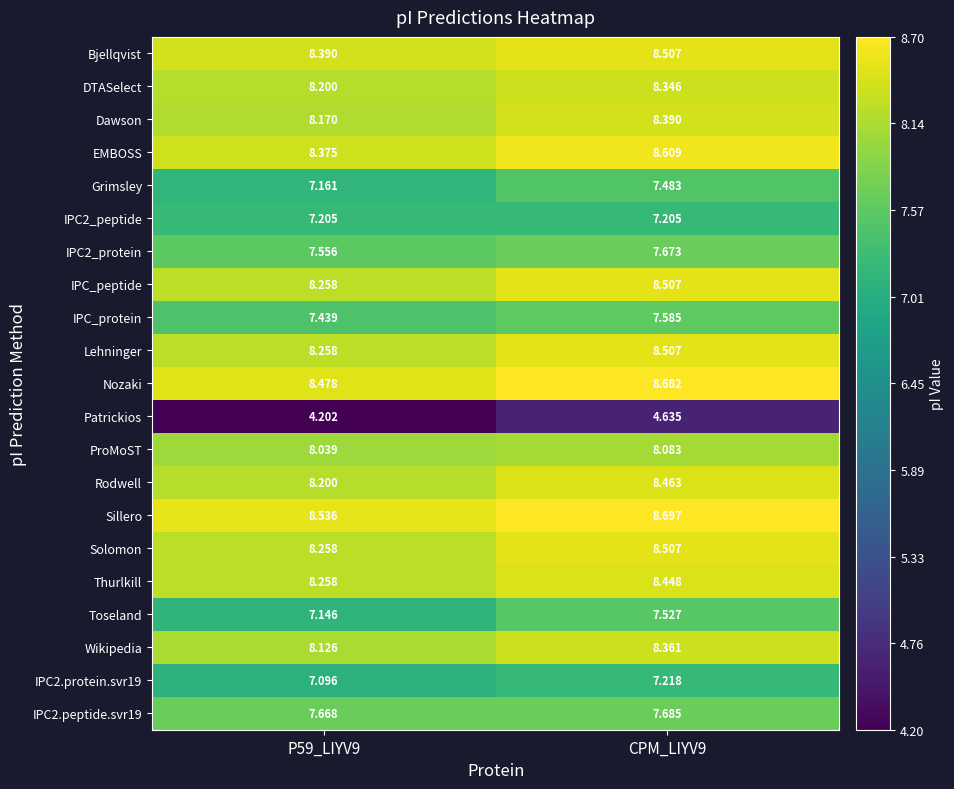

Is the value of EMBOSS at P59_LIYV9 greater than the value of IPC2_protein at CPM_LIYV9?

Yes